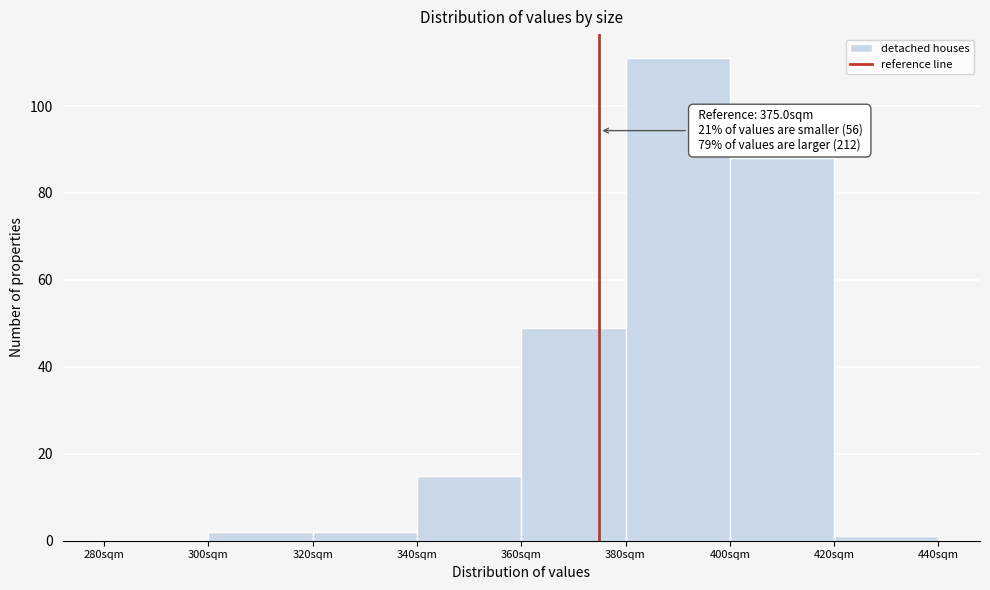

Which range on the x-axis has the tallest bar?

380 to 400